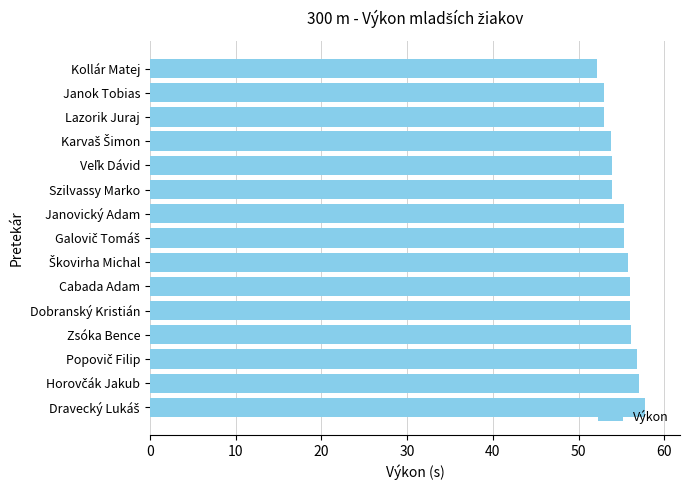

What is the minimum value shown in the chart?

52.1